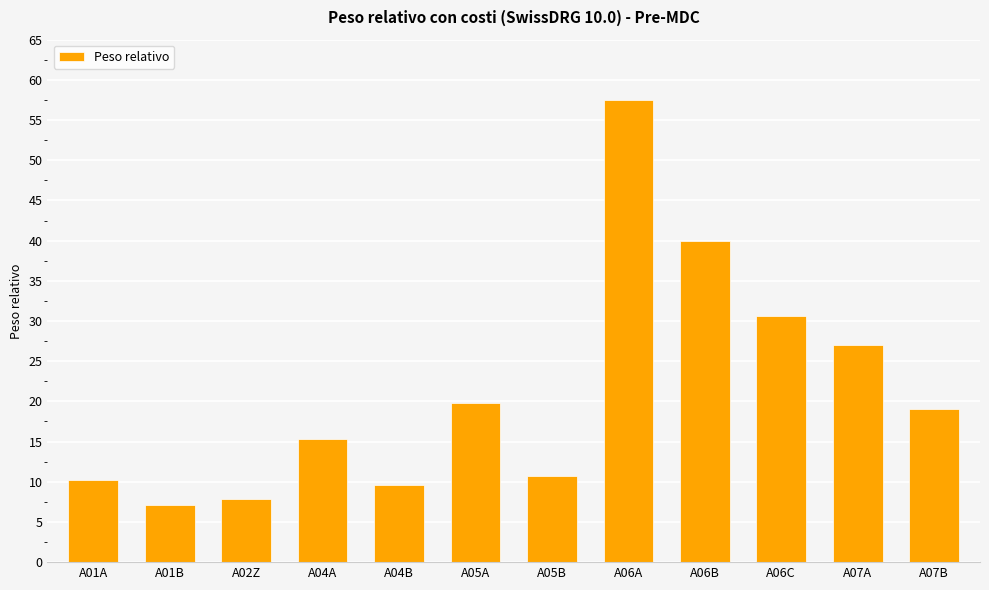

Reading left to right, extract all data points from this chart.

A01A=10.2	A01B=7.2	A02Z=7.9	A04A=15.3	A04B=9.6	A05A=19.8	A05B=10.7	A06A=57.5	A06B=40.0	A06C=30.6	A07A=27.0	A07B=19.0